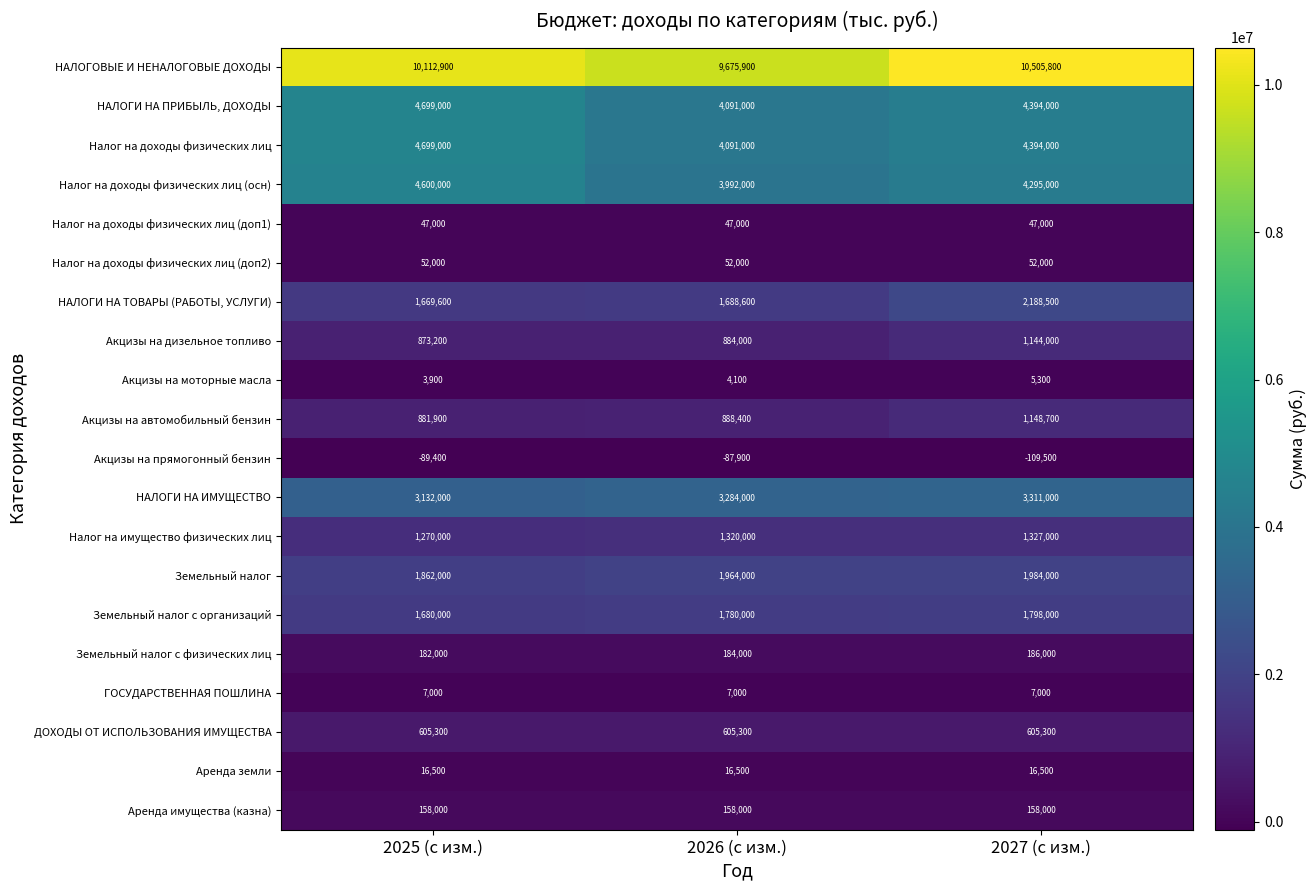

What is the spread (max minus min) of values at 2025 (с изм.)?

10202300